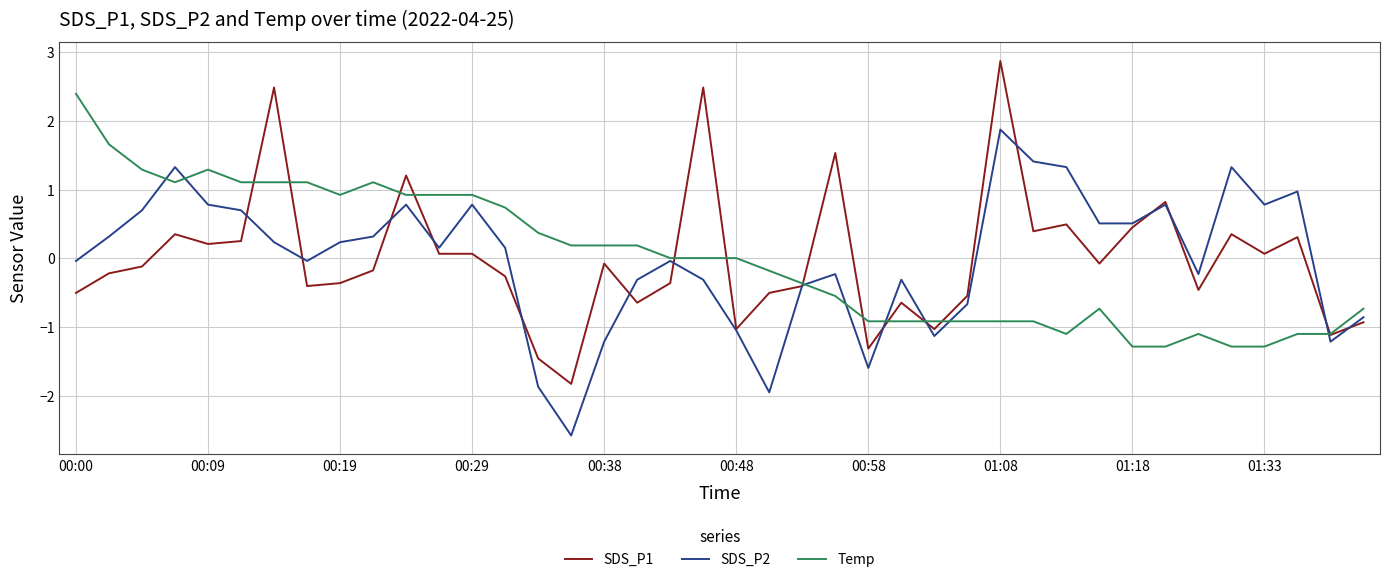

What is the lowest value of the SDS_P2 series?

-2.6